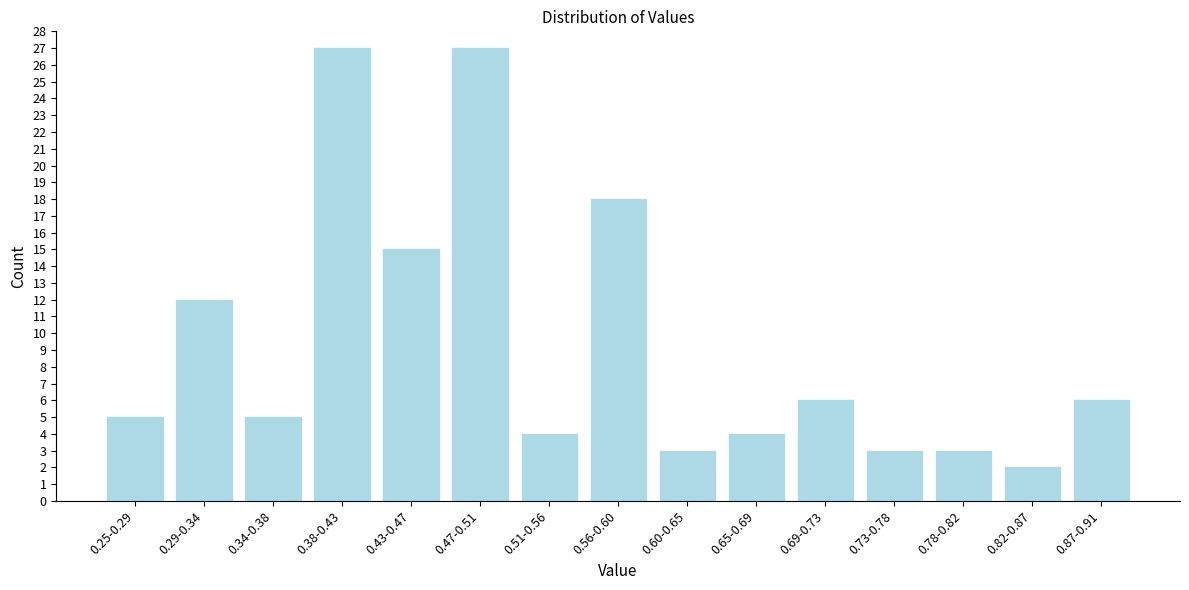

Reading left to right, list all the values displayed in this chart.

0.25-0.29=5	0.29-0.34=12	0.34-0.38=5	0.38-0.43=27	0.43-0.47=15	0.47-0.51=27	0.51-0.56=4	0.56-0.60=18	0.60-0.65=3	0.65-0.69=4	0.69-0.73=6	0.73-0.78=3	0.78-0.82=3	0.82-0.87=2	0.87-0.91=6